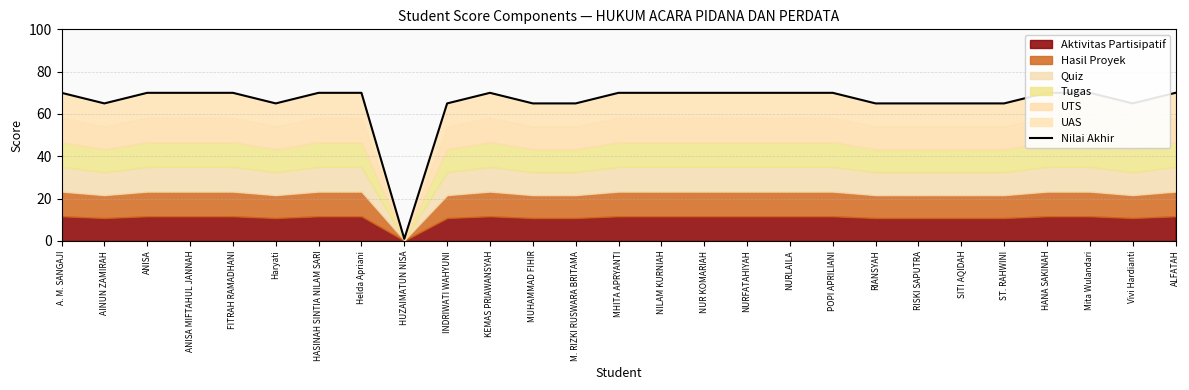

Reading right to left, list all the values displayed in this chart.

70	65	70	70	65	65	65	65	70	70	70	70	70	70	65	65	70	65	1	70	70	65	70	70	70	65	70